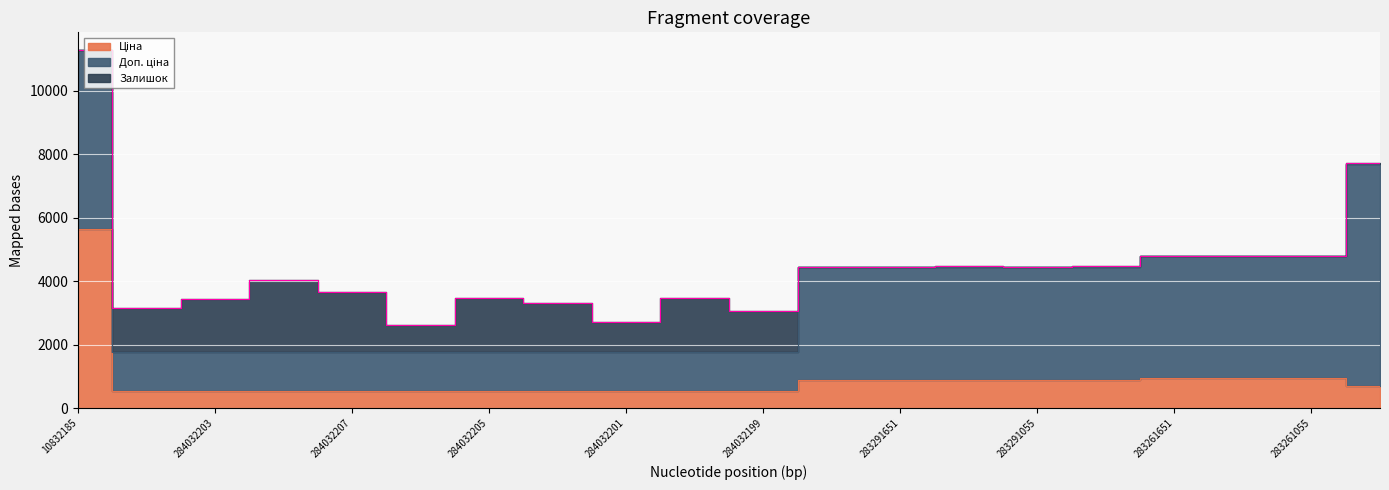

Between which two adjacent categories do Залишок and Доп. ціна first intersect?

10832185 and 284032204